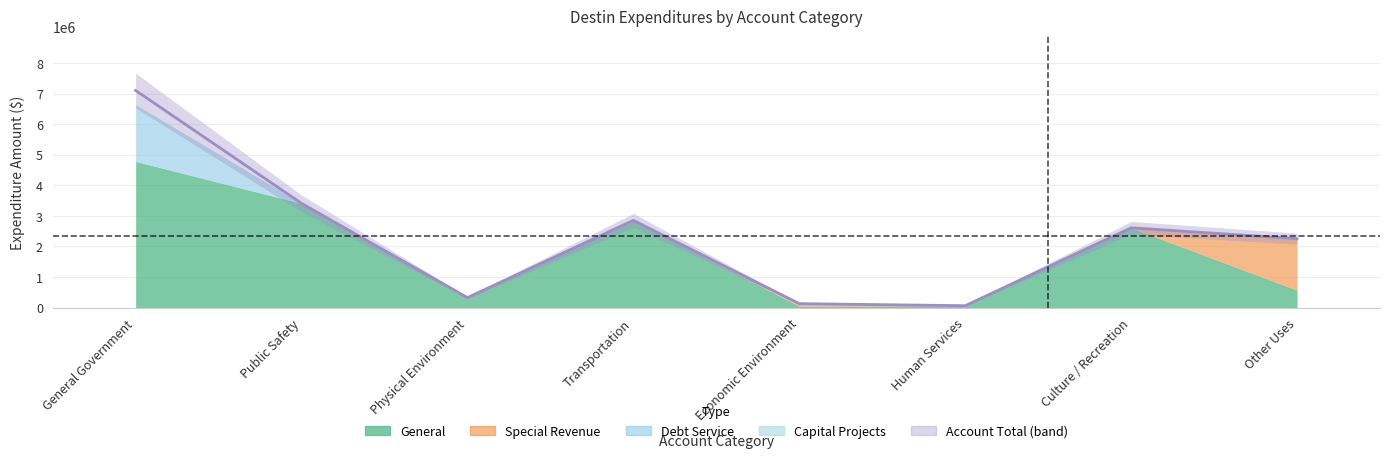

What is the label of the 4th point from the left?

Transportation